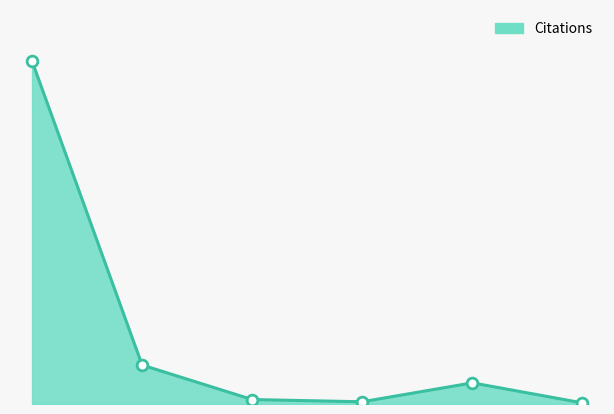

Does the chart have visible grid lines?

No